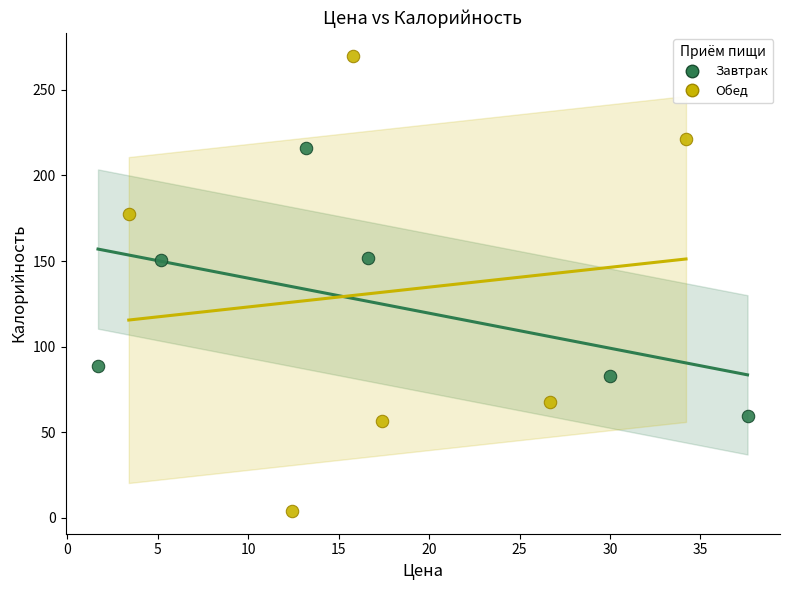

Which series has the widest spread of Y values?

Обед